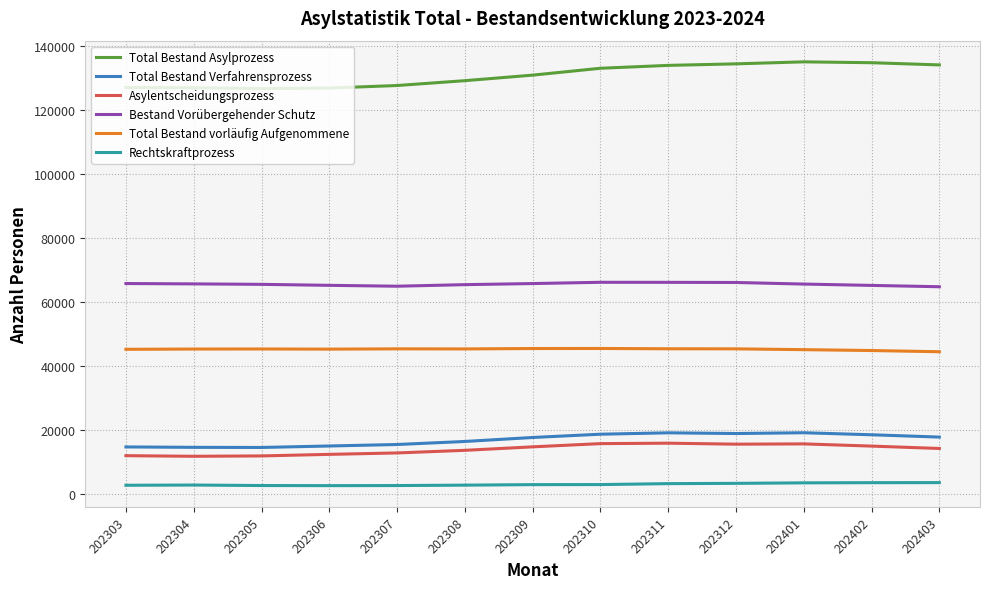

What is the highest value of the Total Bestand vorläufig Aufgenommene series?

45465